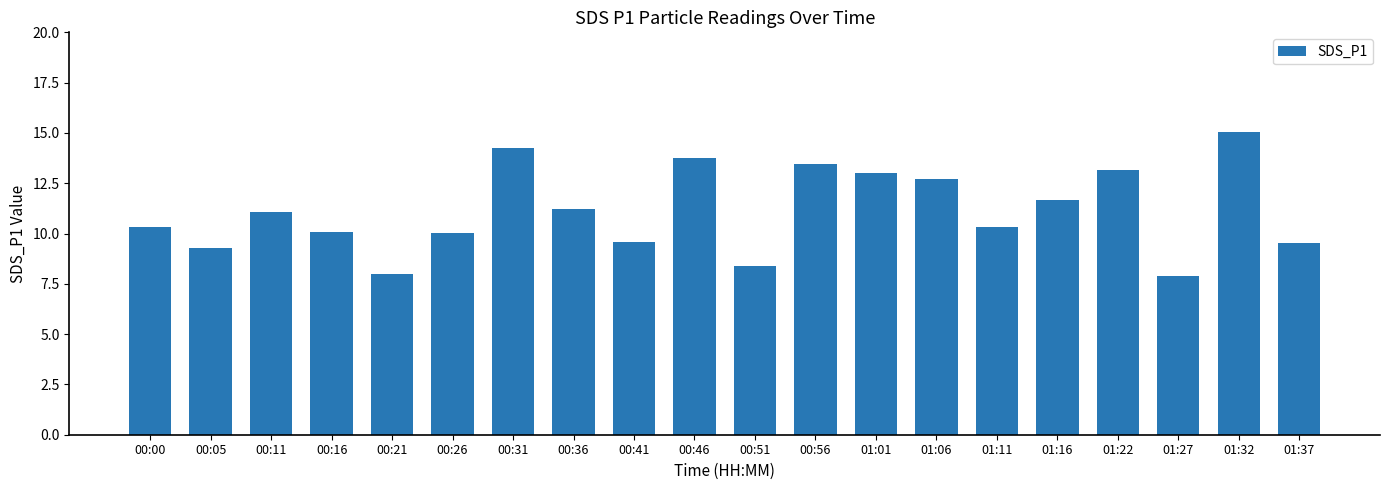

At which label is the value closest to 11?

00:11